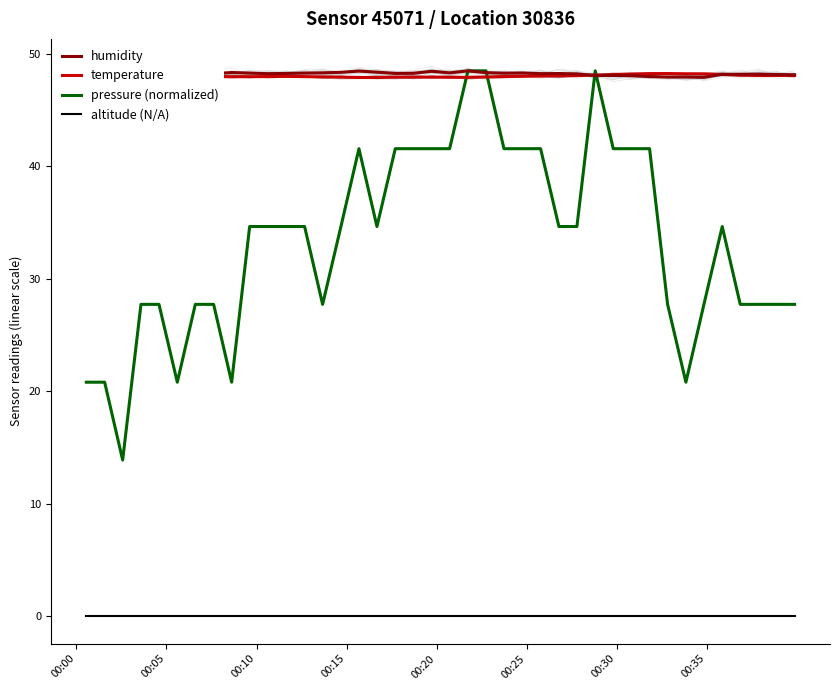

Which series has the widest spread of values?

pressure (normalized)